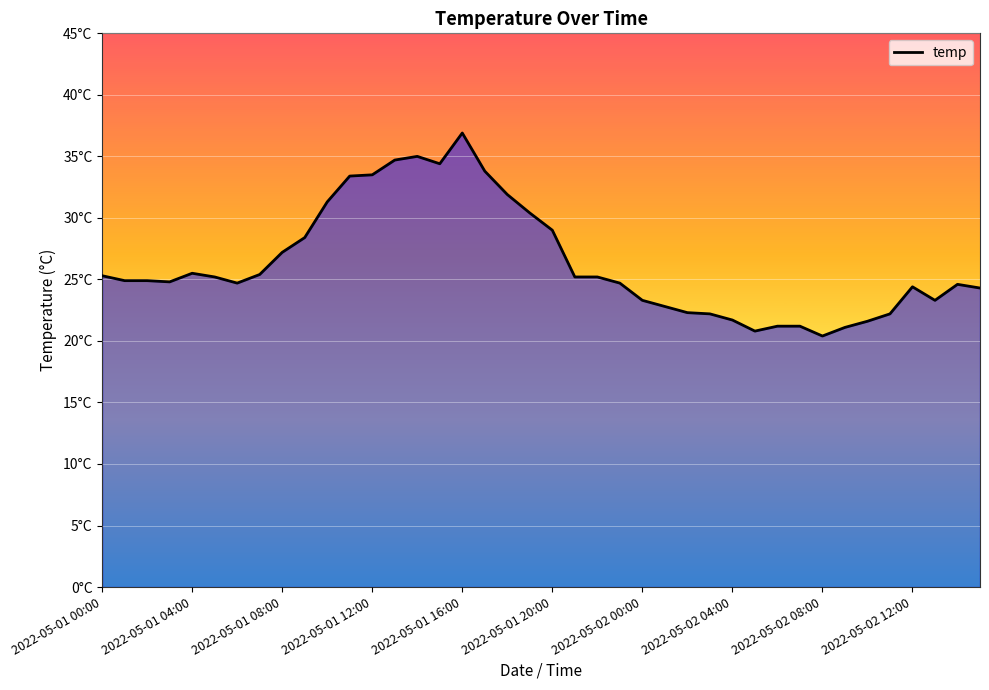

Is this an area chart (filled region under the line)?

Yes